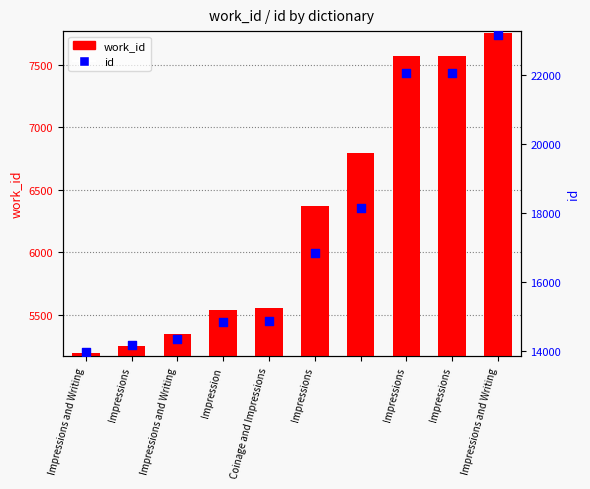

At how many categories does at least one series exceed 22669?

1